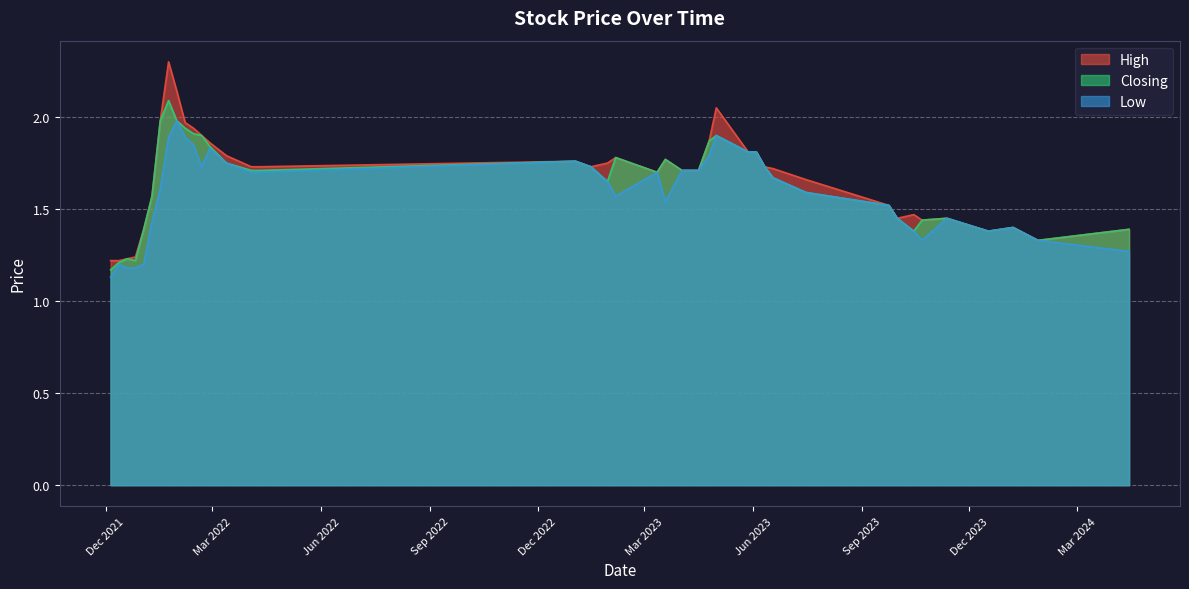

What is the label of the 8th point from the left?

01/10/2023